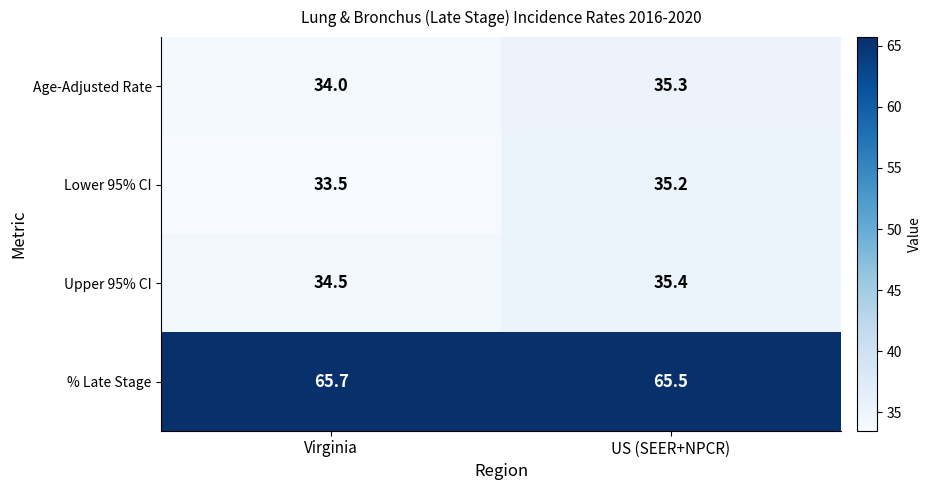

What is the spread (max minus min) of values at Virginia?

32.2